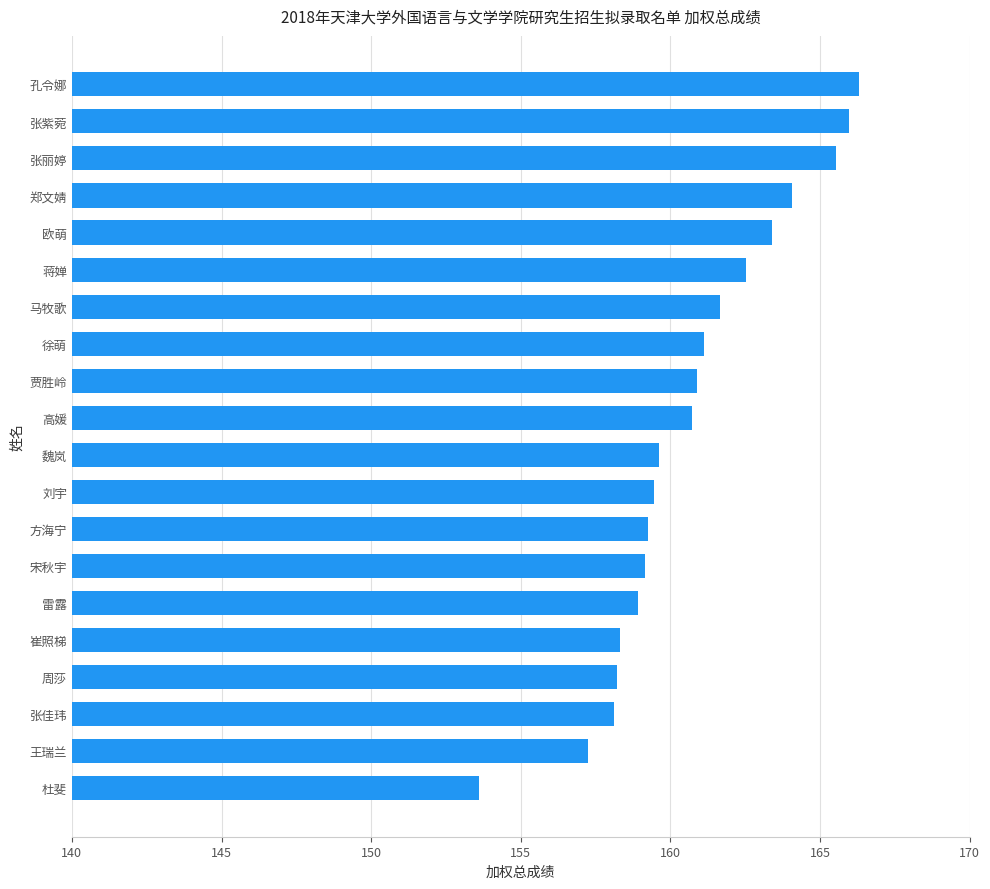

What is the smallest value displayed?

153.6